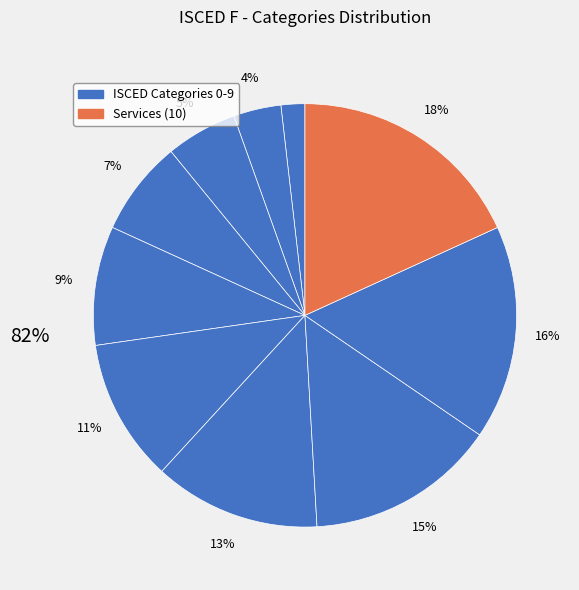

Is the sum of Health and welfare and Generic programmes and qualifications greater than half?

No